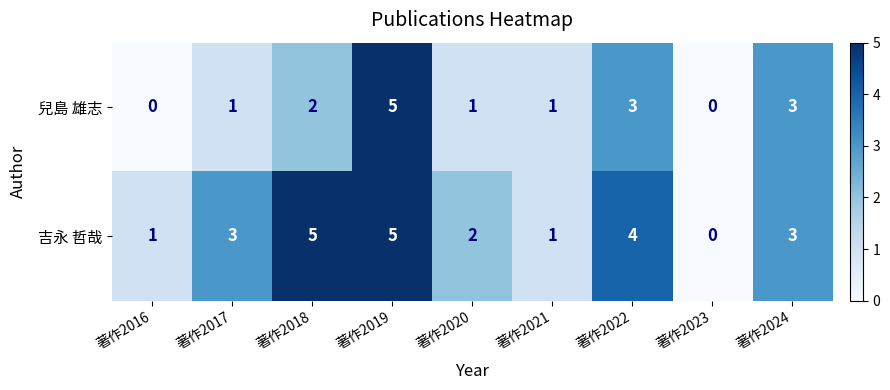

Reading left to right, list all the values displayed in this chart.

兒島 雄志: 0	1	2	5	1	1	3	0	3
吉永 哲哉: 1	3	5	5	2	1	4	0	3